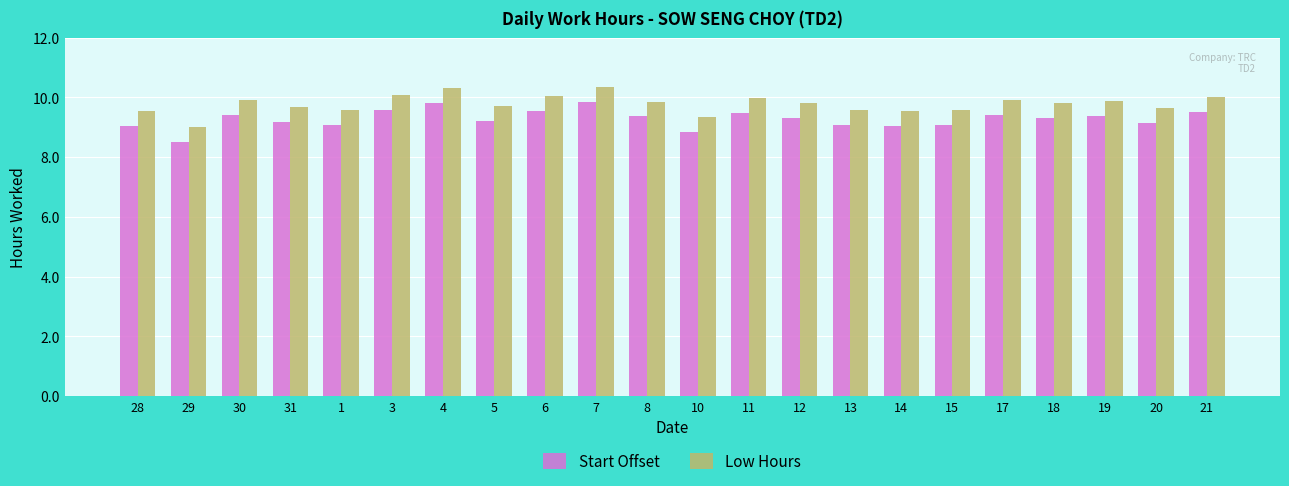

Rank the series by their average value, from lowest to highest.

Start Offset, Low Hours